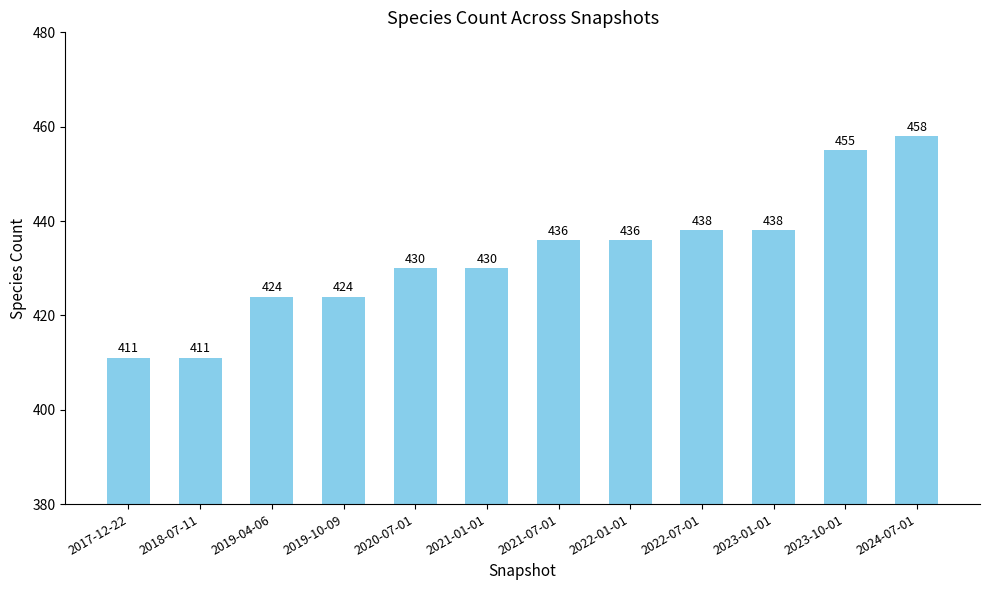

What is the sum of all values?

5191